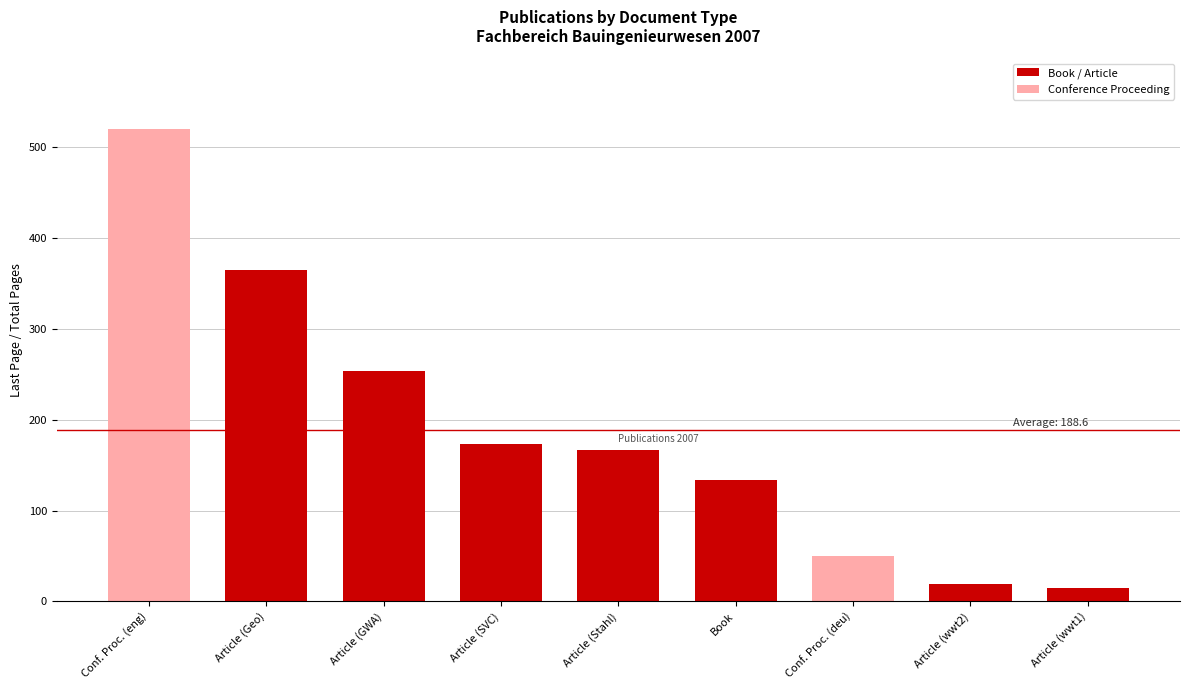

What is the difference between the second highest and second lowest values?

346